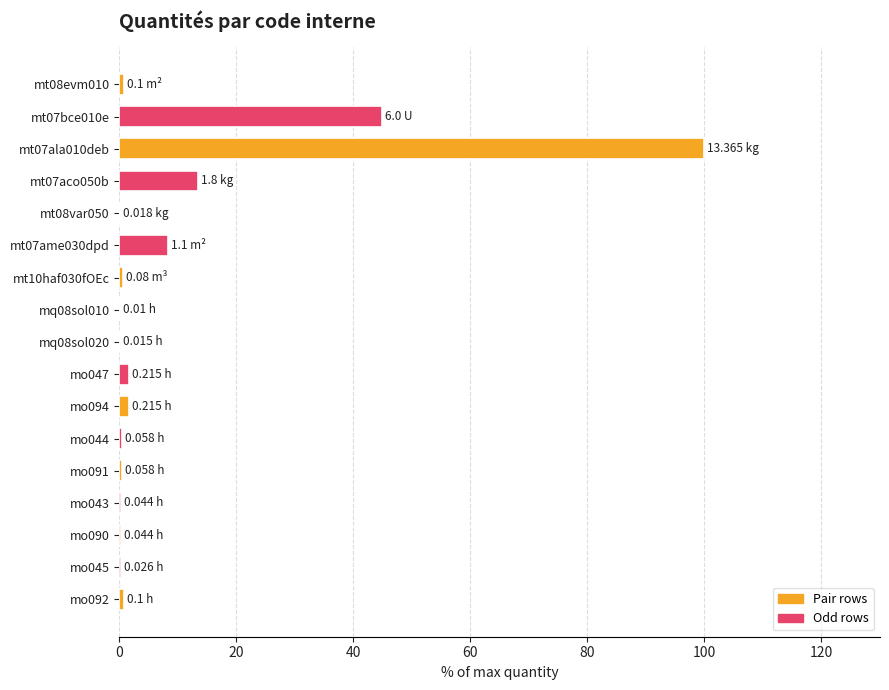

What is the sum of all values?

173.9